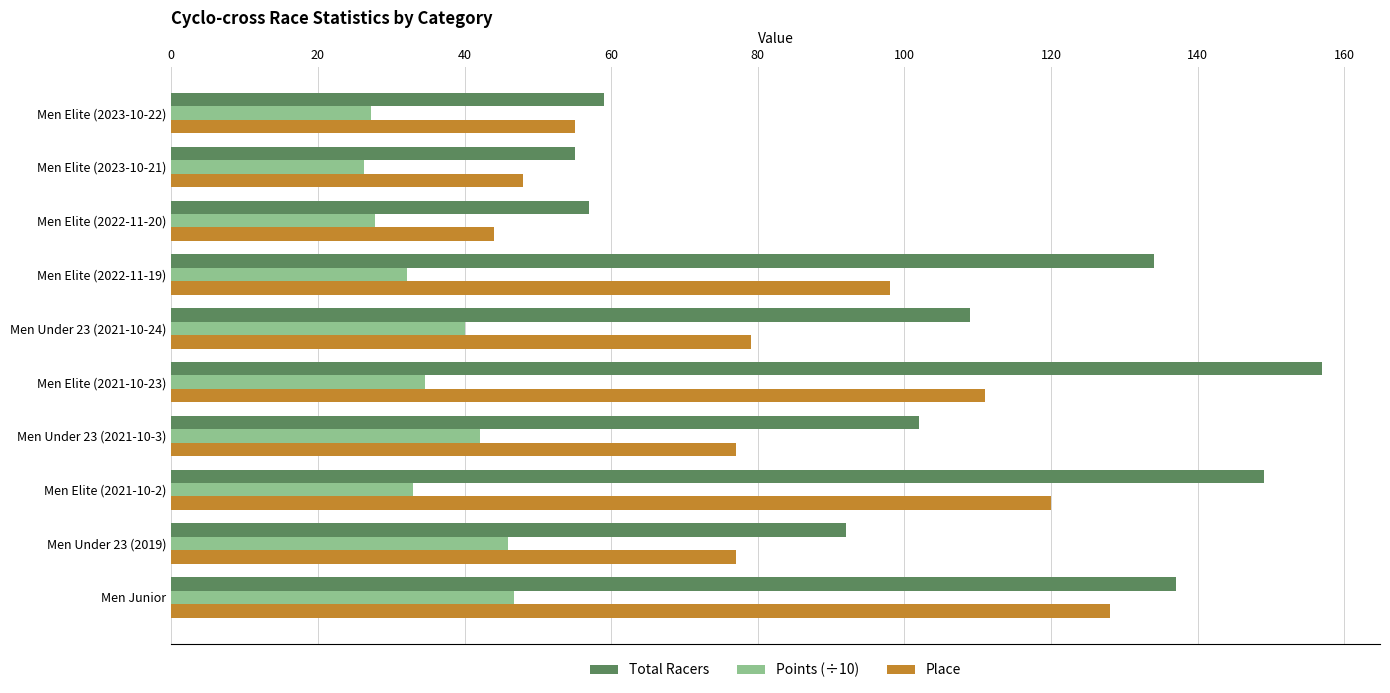

Which category has the lowest value in the Place series?

Men Elite (2022-11-20)